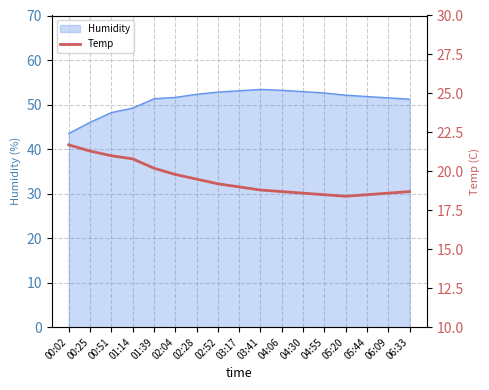

True or false: the data has more than 1 interior local peaks.

False